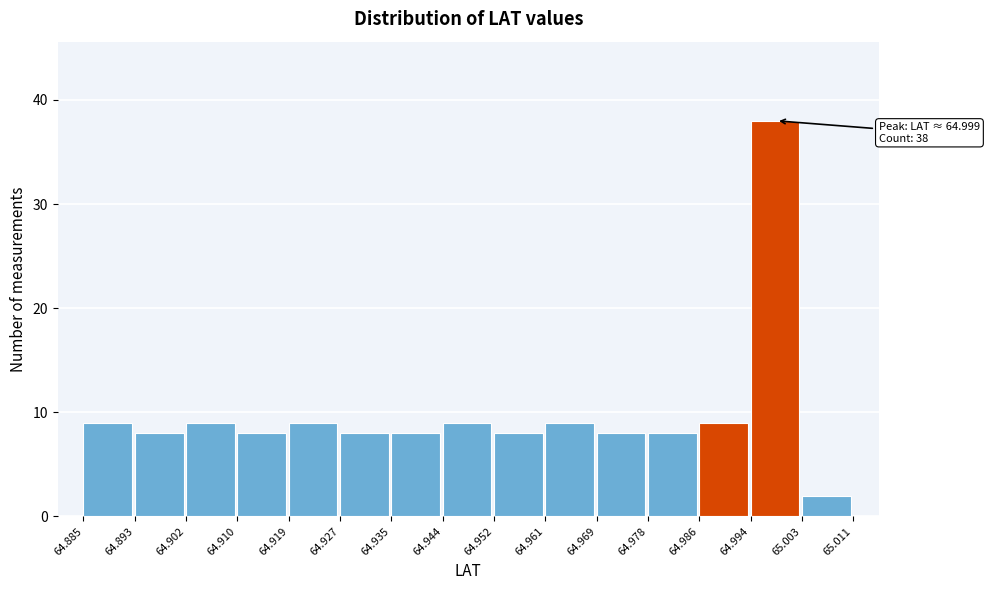

Which range on the x-axis has the tallest bar?

64.994 to 65.003